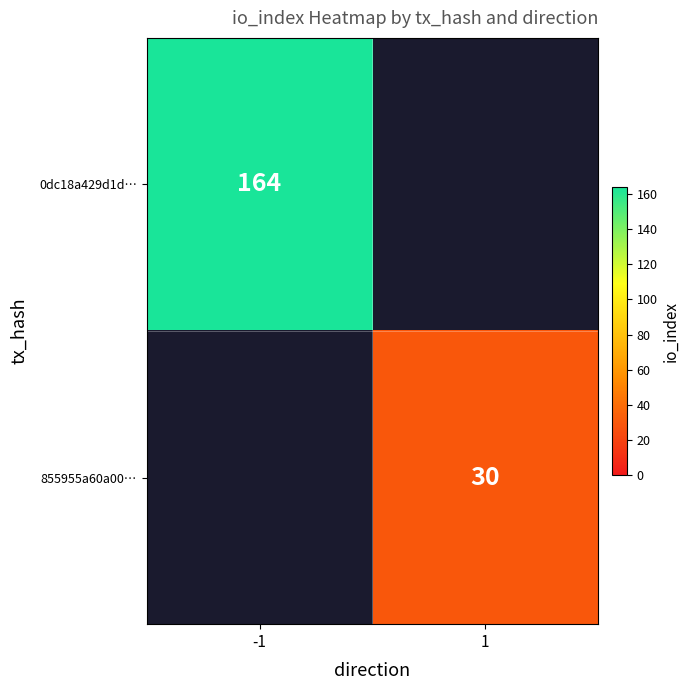

At which category does the chart reach its minimum across all series?

1